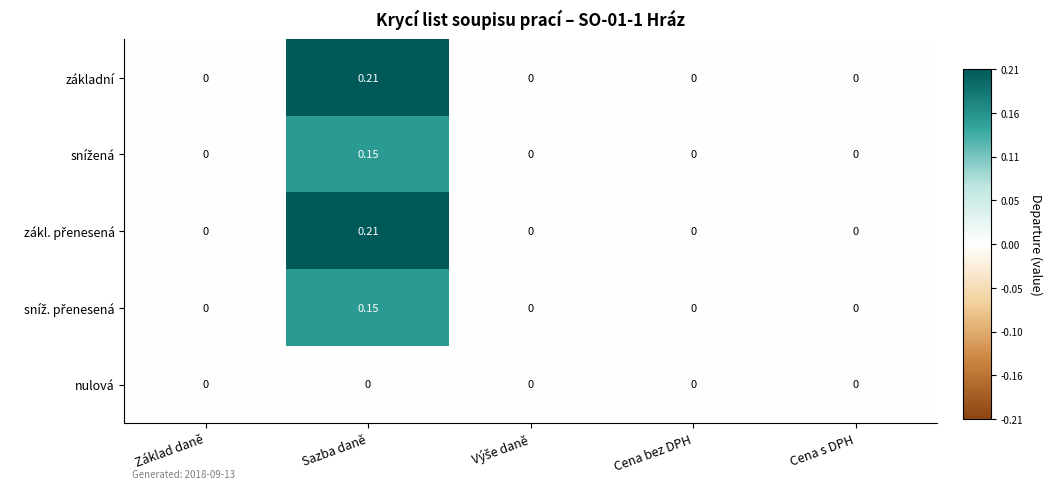

At which category is the sum across all series the highest?

Sazba daně